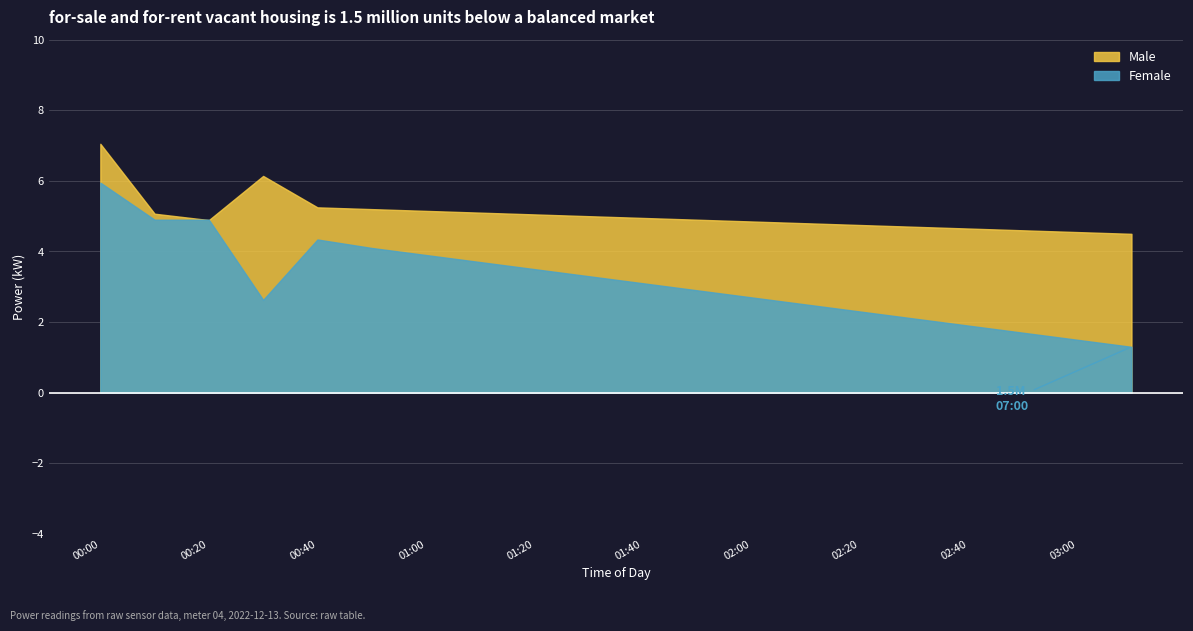

What is the total value across all series at 00:10?

10.0